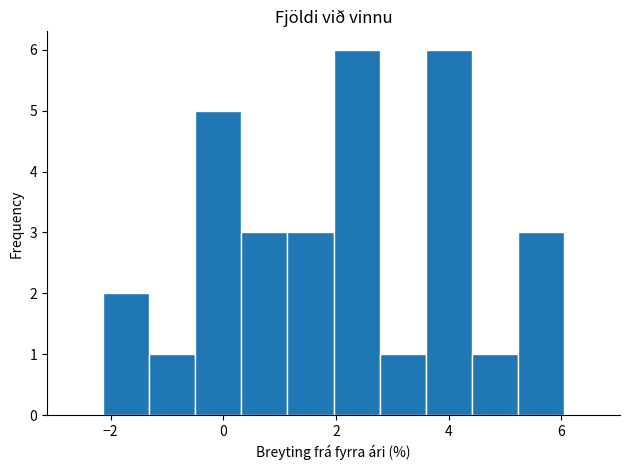

Reading left to right, list every bar in this chart as the range it spans on the x-axis followed by its height. Neither the bar edges nor the heights are printed on the chart, so give them approximately, as read against the axes.

-2.2 to -1.4: 2
-1.4 to -0.4: 1
-0.4 to 0.4: 5
0.4 to 1.2: 3
1.2 to 2.0: 3
2.0 to 2.8: 6
2.8 to 3.6: 1
3.6 to 4.4: 6
4.4 to 5.2: 1
5.2 to 6.0: 3